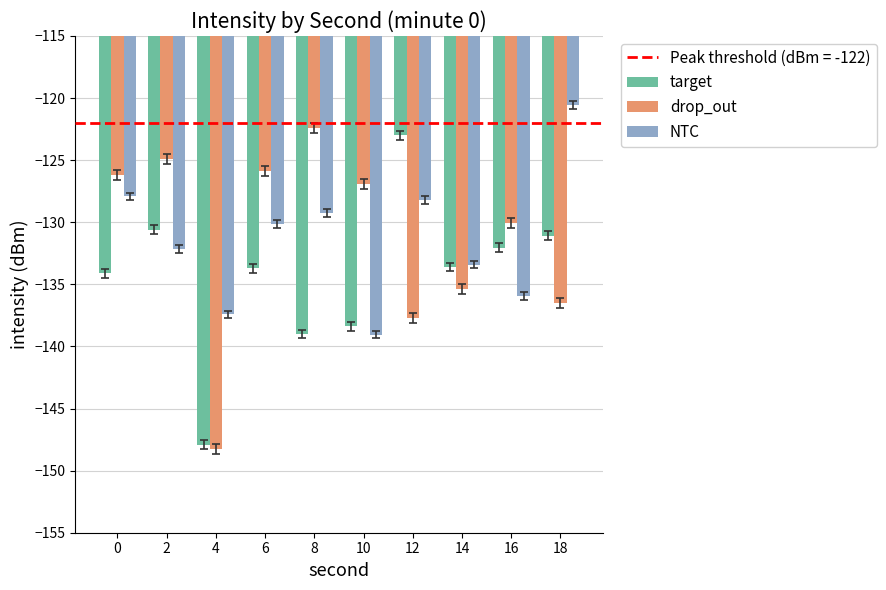

Is it true that target equals -133.6 at 14?

True